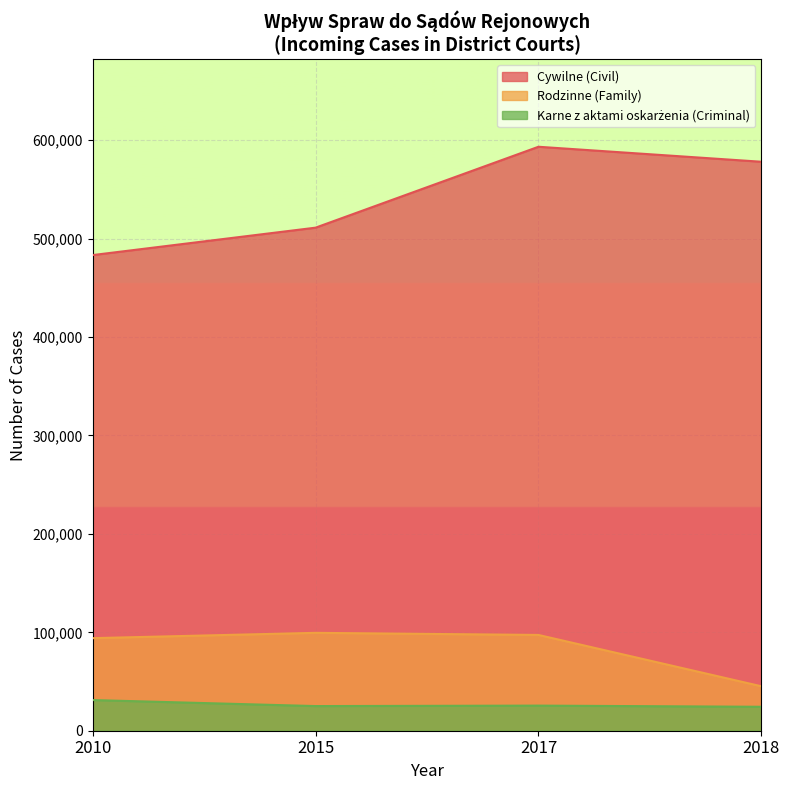

How many distinct data groups are displayed?

3